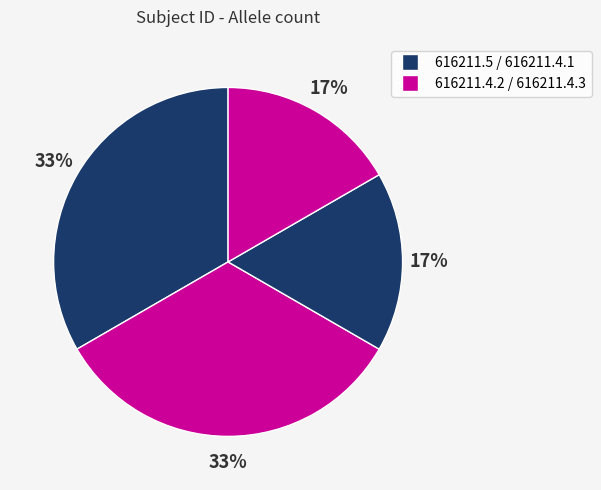

Rank the categories by value from highest to lowest.

616211.5, 616211.4.1, 616211.4.2, 616211.4.3